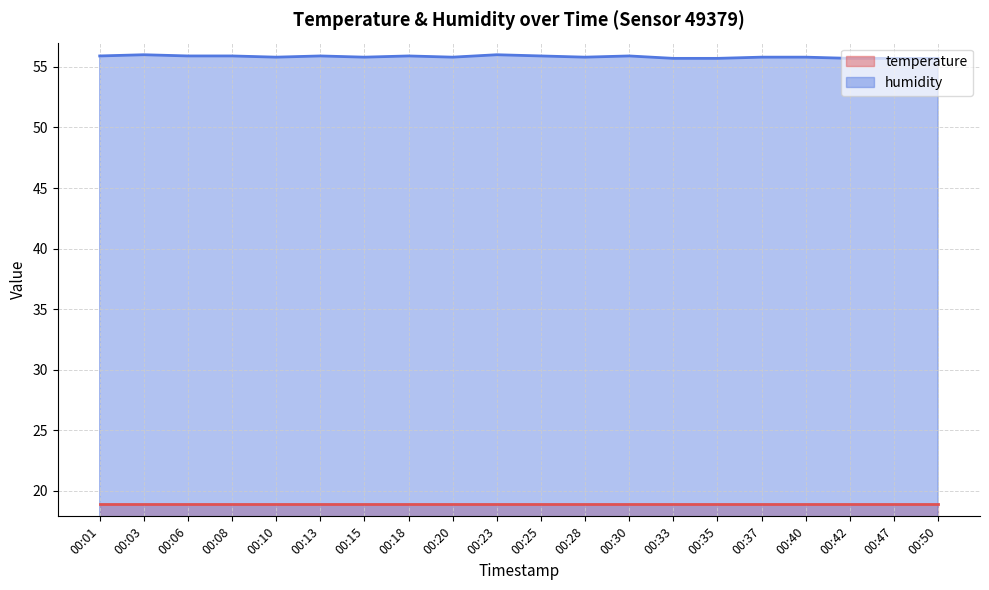

What value does the data have at 00:18?

55.9